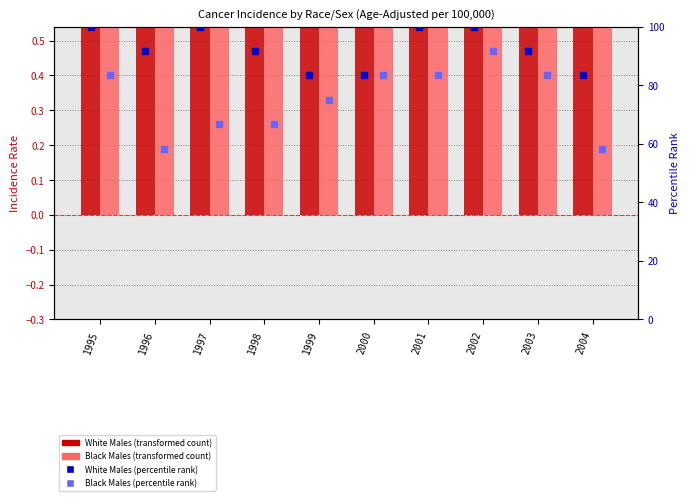

Is the value of Black Males at 2000 greater than the value of Black Males %ile at 1995?

No